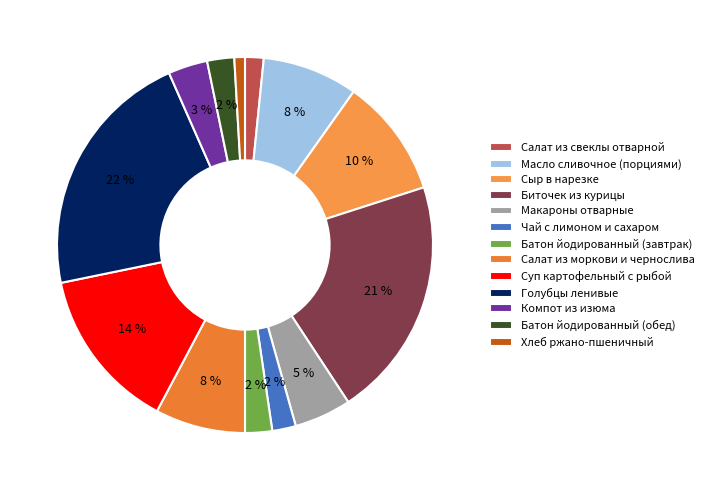

Does Батон йодированный (завтрак) represent more than half of the total?

No